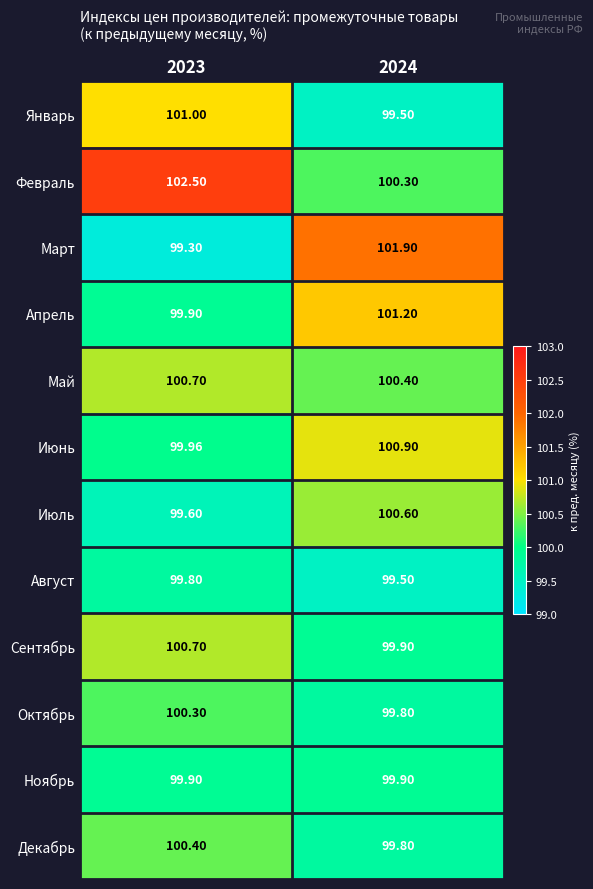

Between 2023 and 2024, which series saw the biggest shift?

Март